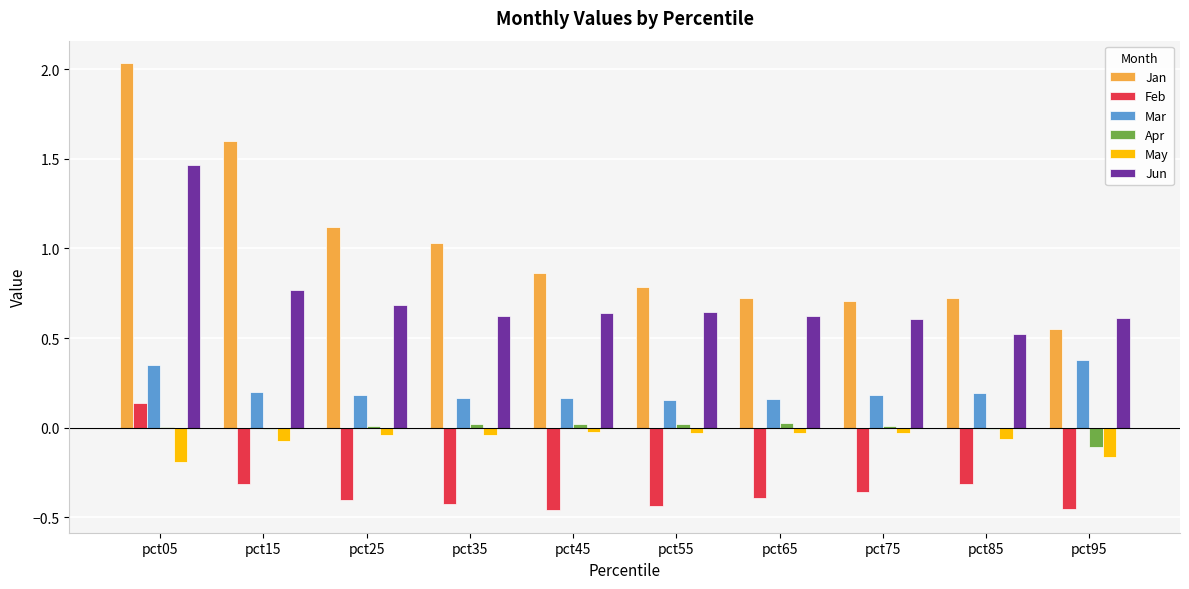

What is the sum of all May values?

-0.7